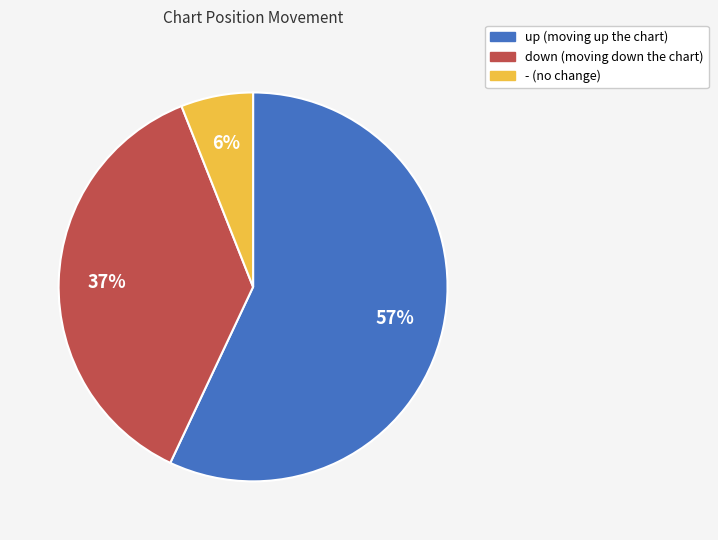

True or false: up accounts for 43% of the total.

False